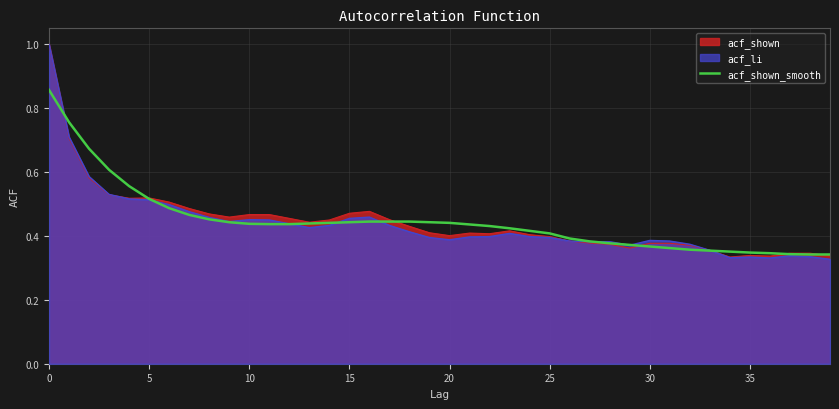

How many lines are shown in the chart?

3